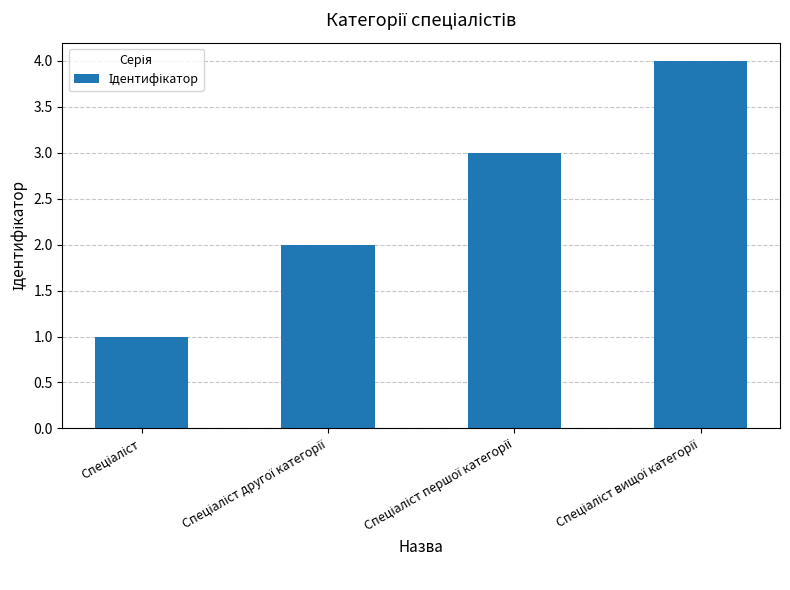

Are the bars horizontal?

No